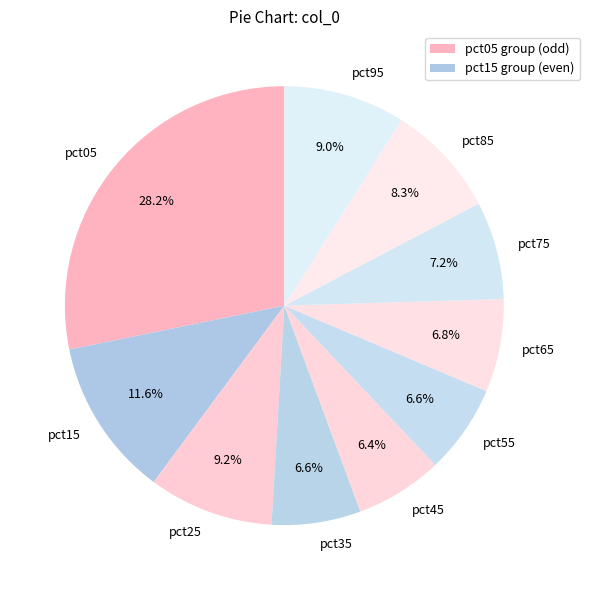

Is there any slice that represents more than half of the pie?

No